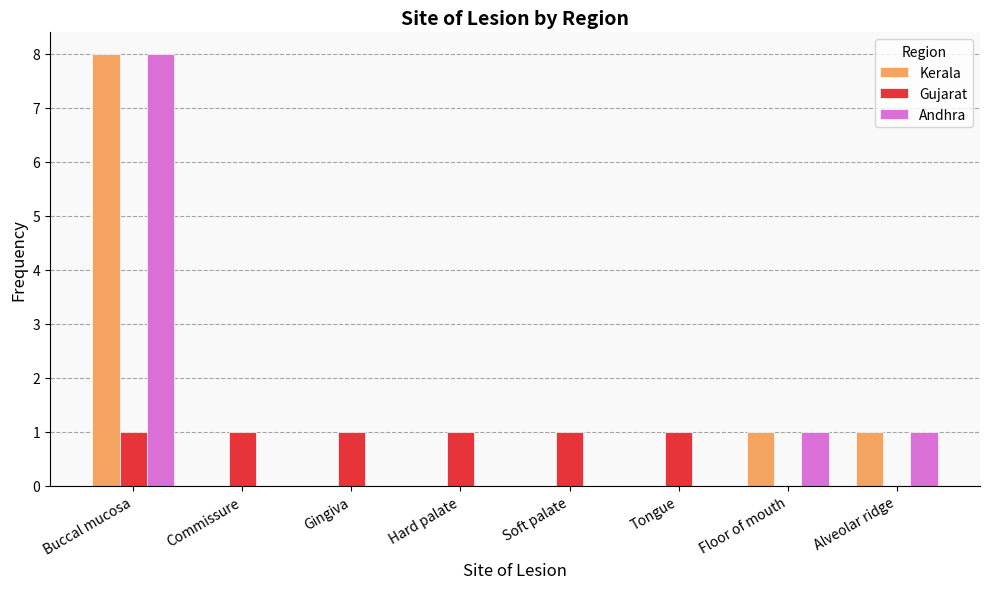

What is the spread (max minus min) of values at Buccal mucosa?

7